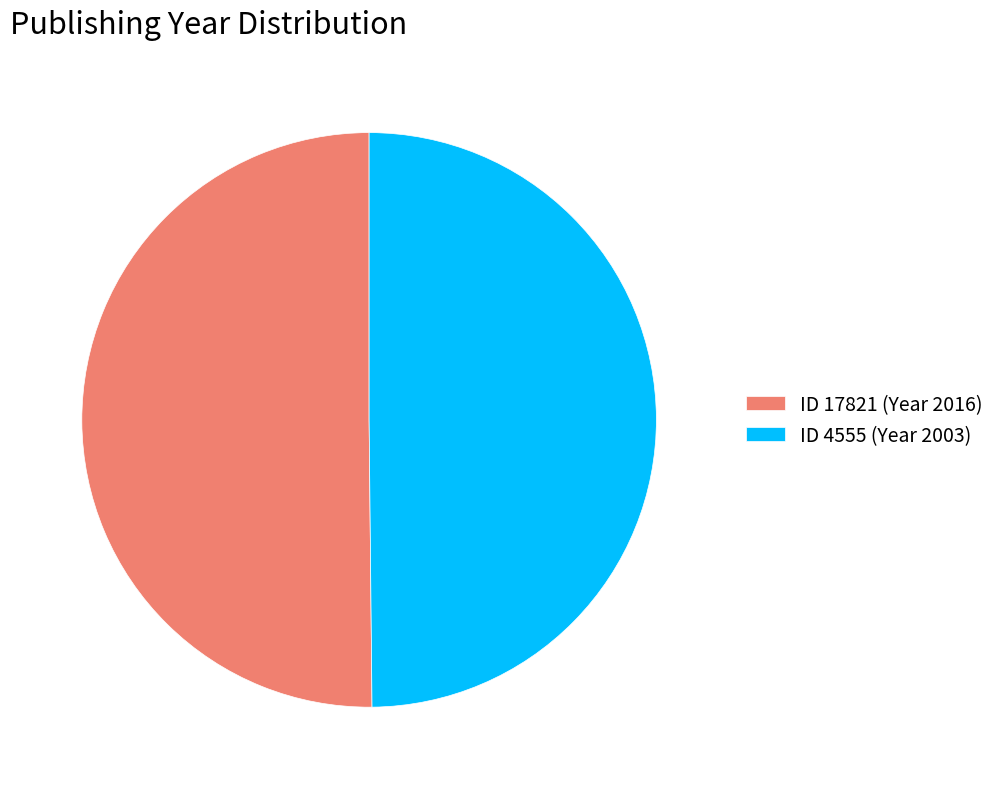

Is it true that ID 17821 (Year 2016) is 37% of the pie?

False